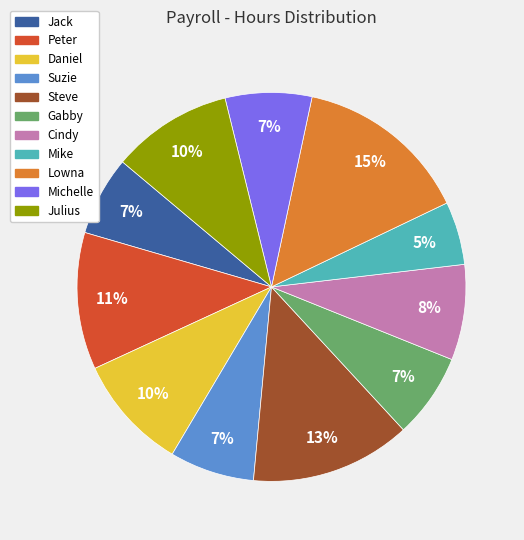

How many slices are in this pie chart?

11